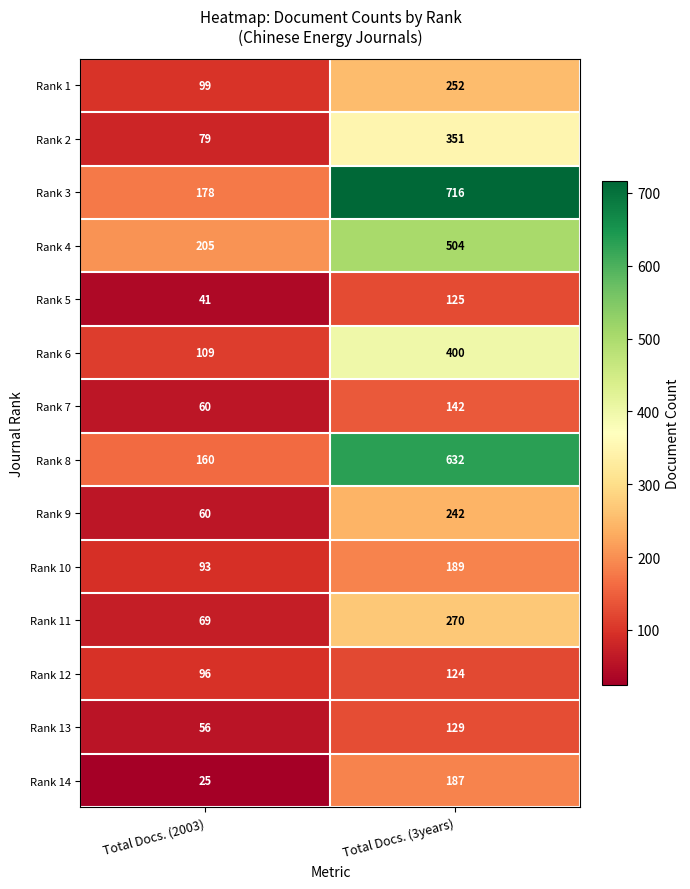

At how many categories does at least one series exceed 461?

1